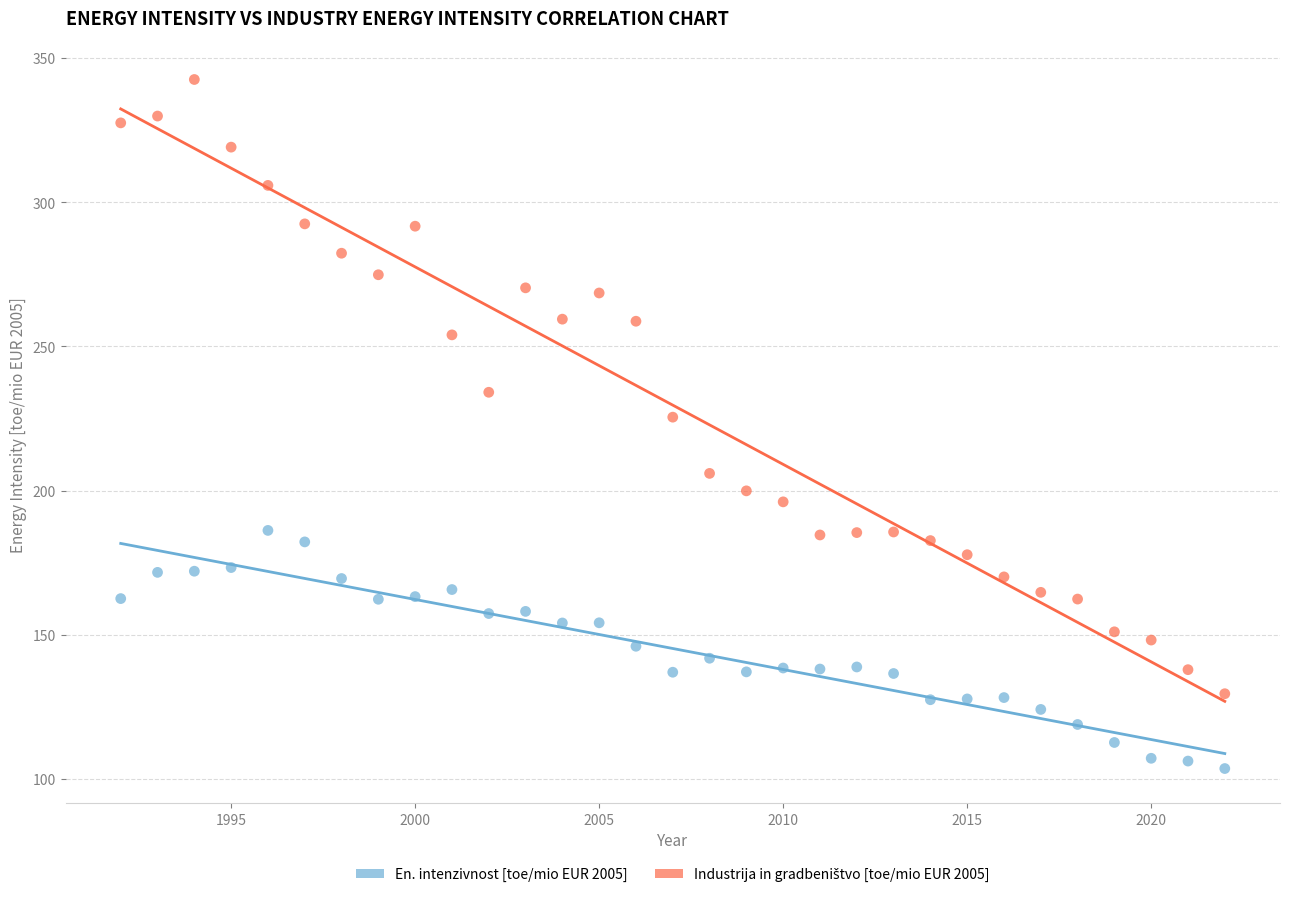

Across all data points, what is the range of Y values (max minus min)?

239.0